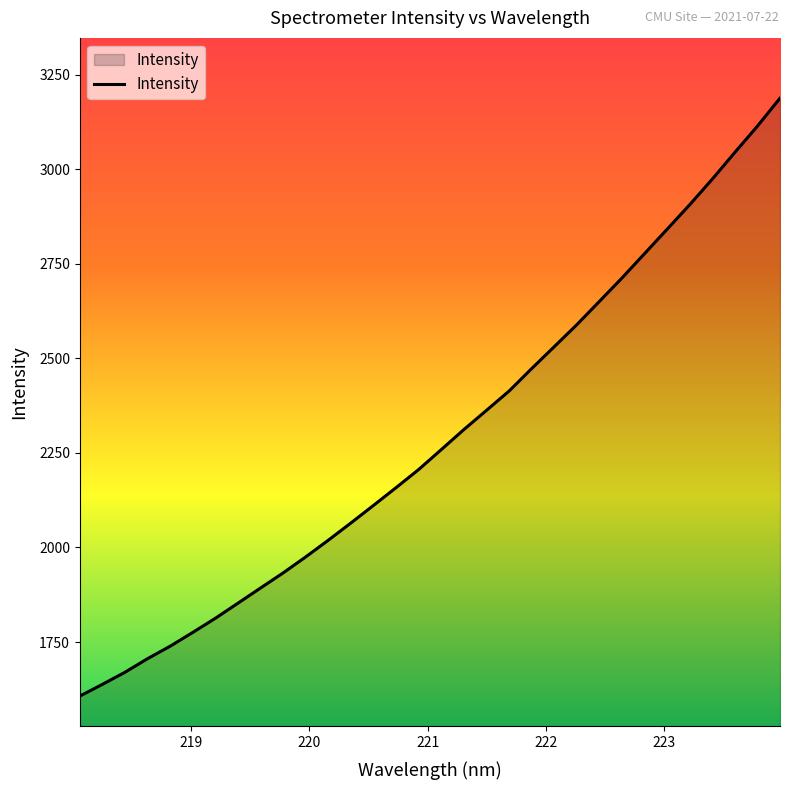

What is the difference between the maximum and minimum values?

1580.5